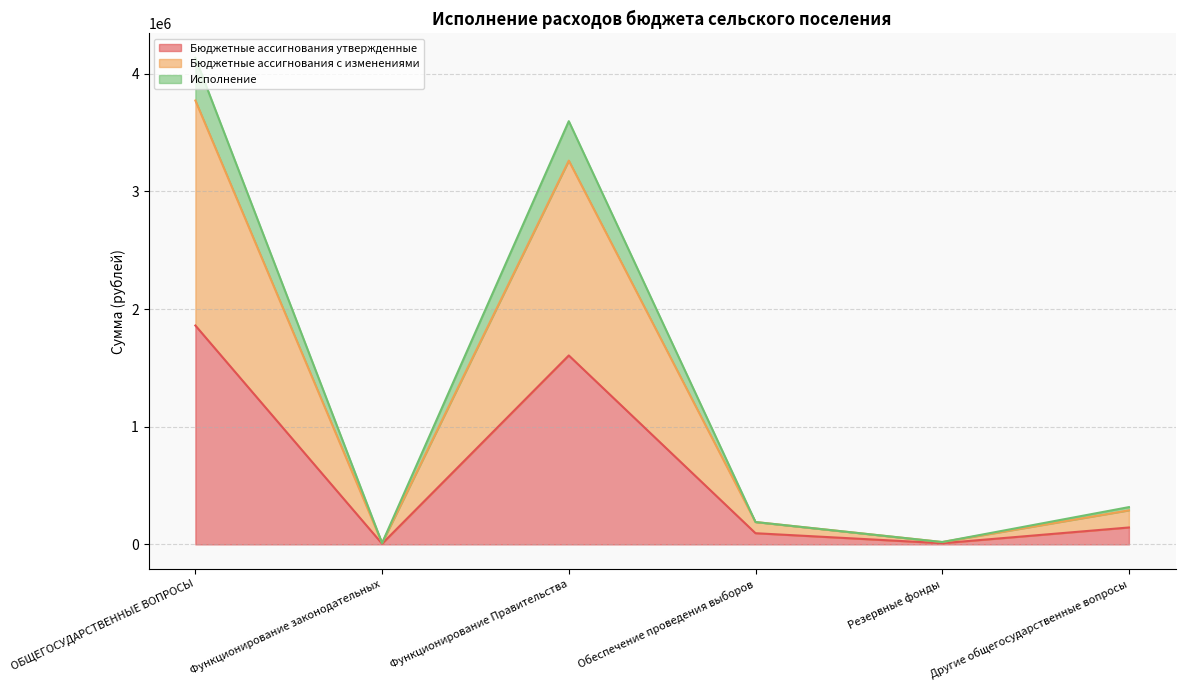

Reading left to right, what are all the values shown in this chart?

Бюджетные ассигнования утвержденные: ОБЩЕГОСУДАРСТВЕННЫЕ ВОПРОСЫ=1860571.0	Функционирование законодательных=5729.0	Функционирование Правительства=1606098.0	Обеспечение проведения выборов=95000.0	Резервные фонды=10000.0	Другие общегосударственные вопросы=143744.0
Бюджетные ассигнования с изменениями: ОБЩЕГОСУДАРСТВЕННЫЕ ВОПРОСЫ=3773142.0	Функционирование законодательных=11458.0	Функционирование Правительства=3262196.0	Обеспечение проведения выборов=190000.0	Резервные фонды=20000.0	Другие общегосударственные вопросы=289488.0
Исполнение: ОБЩЕГОСУДАРСТВЕННЫЕ ВОПРОСЫ=4136128.9	Функционирование законодательных=11458.0	Функционирование Правительства=3597770.9	Обеспечение проведения выборов=190000.0	Резервные фонды=20000.0	Другие общегосударственные вопросы=316900.0